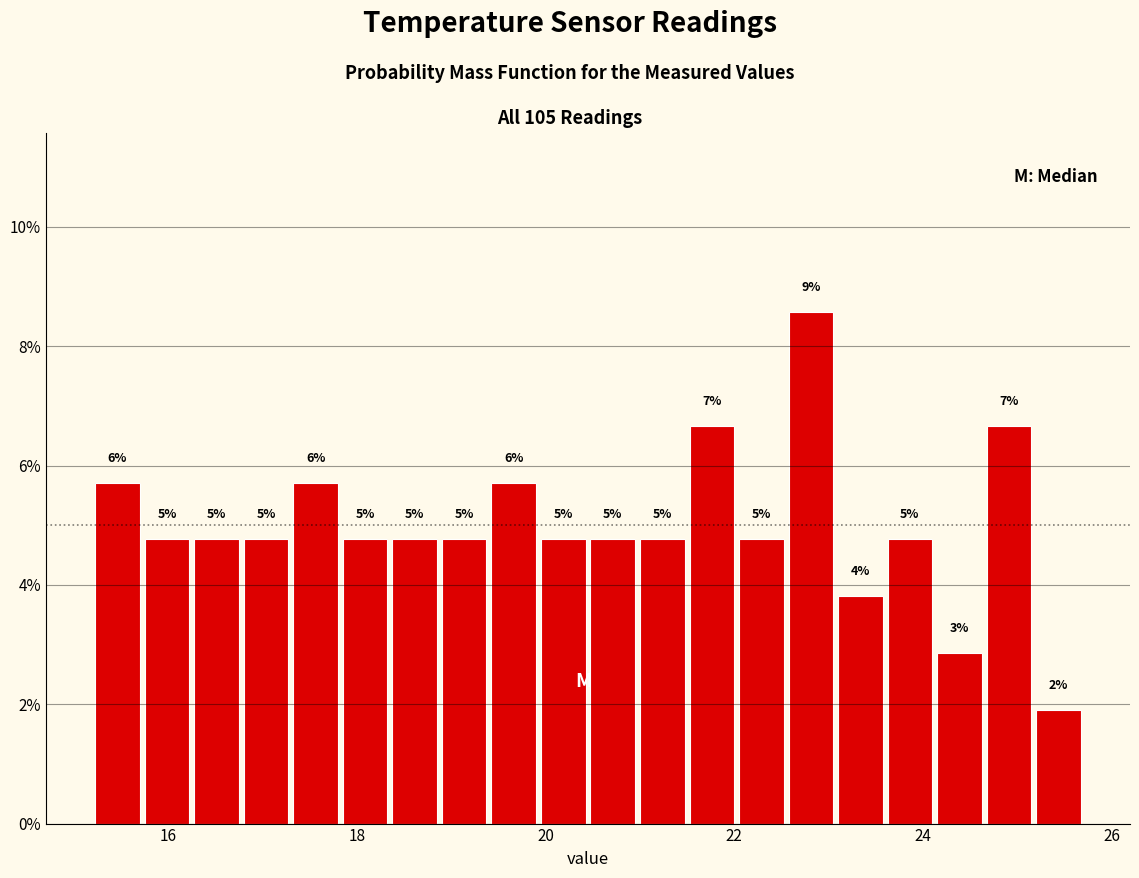

Around what value on the x-axis is the tallest bar? Give the approximate position of its centre, as read against the axis.

22.8